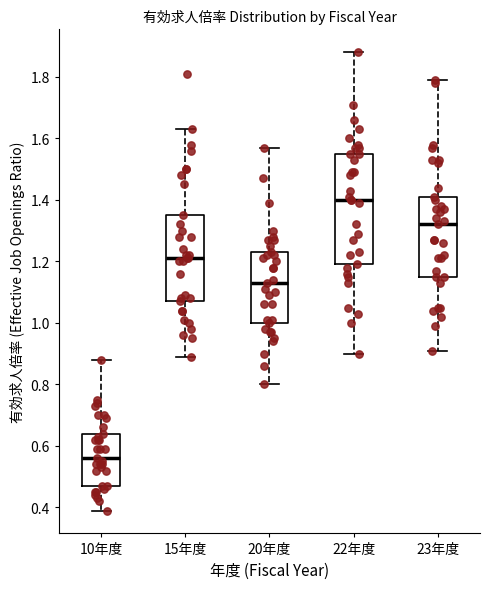

Reading left to right, read every box against the y-axis: the position of its median line, the range the box covers, and the ends of its whiskers. The values are not printed on the chart, so give them approximately, as read against the axis.

10年度: median 0.56, box 0.48 to 0.64, whiskers 0.40 to 0.88
15年度: median 1.22, box 1.08 to 1.36, whiskers 0.90 to 1.64
20年度: median 1.14, box 1.00 to 1.24, whiskers 0.80 to 1.58
22年度: median 1.40, box 1.20 to 1.56, whiskers 0.90 to 1.88
23年度: median 1.32, box 1.16 to 1.42, whiskers 0.92 to 1.80